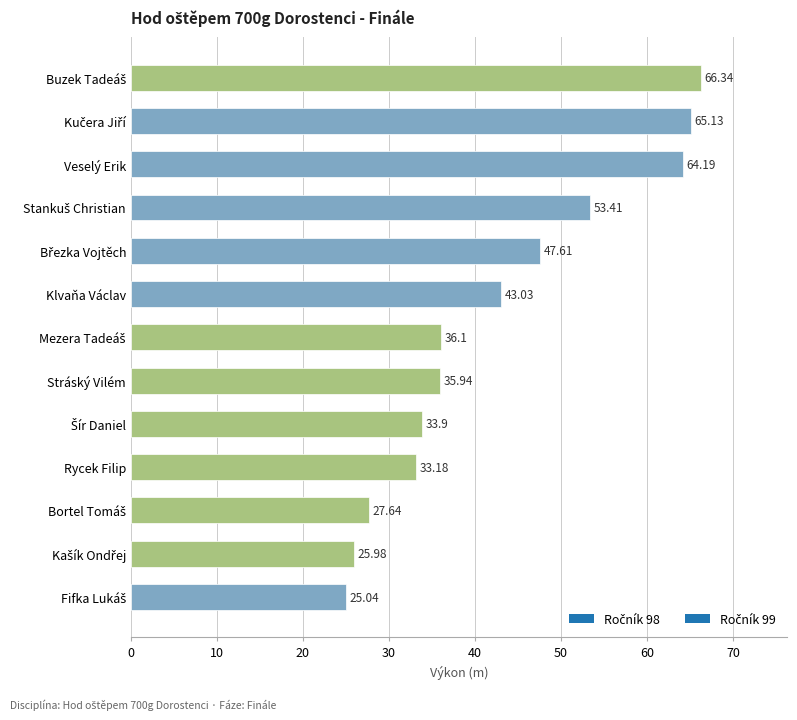

What is the average value?

42.9